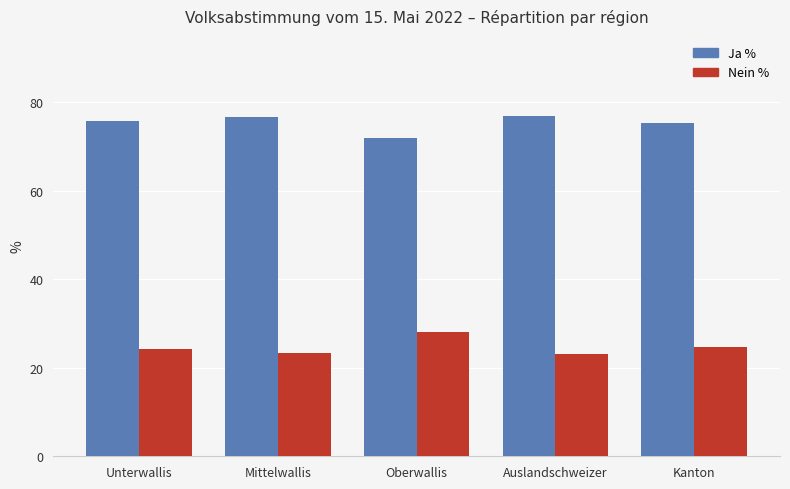

What is the difference between the Nein % values at Oberwallis and Mittelwallis?

4.8